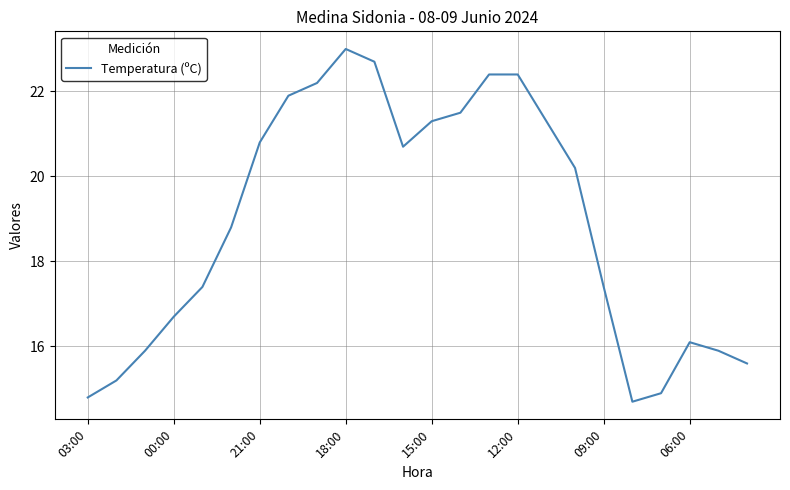

What is the difference between the maximum and minimum values?

8.3